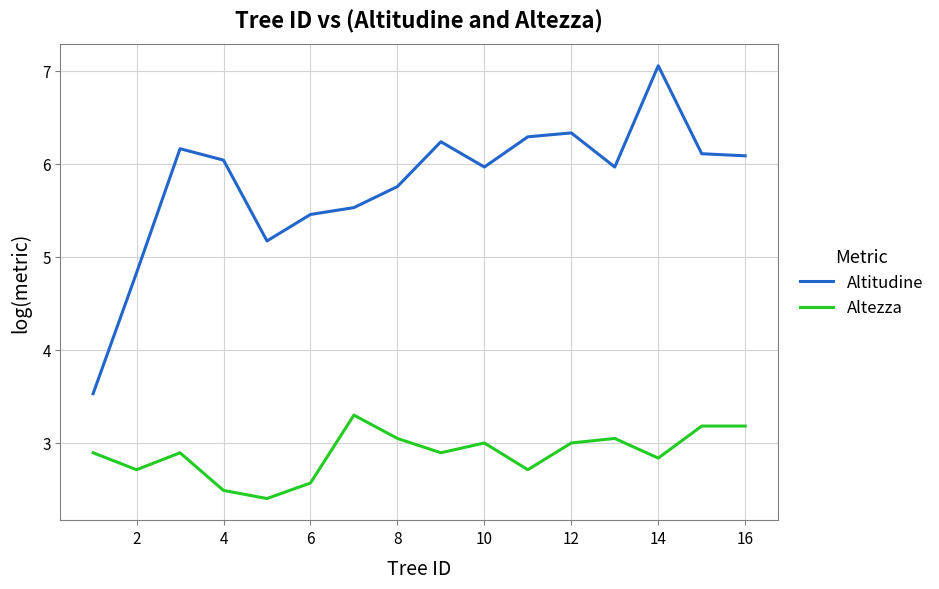

How many categories are shown in the chart?

16